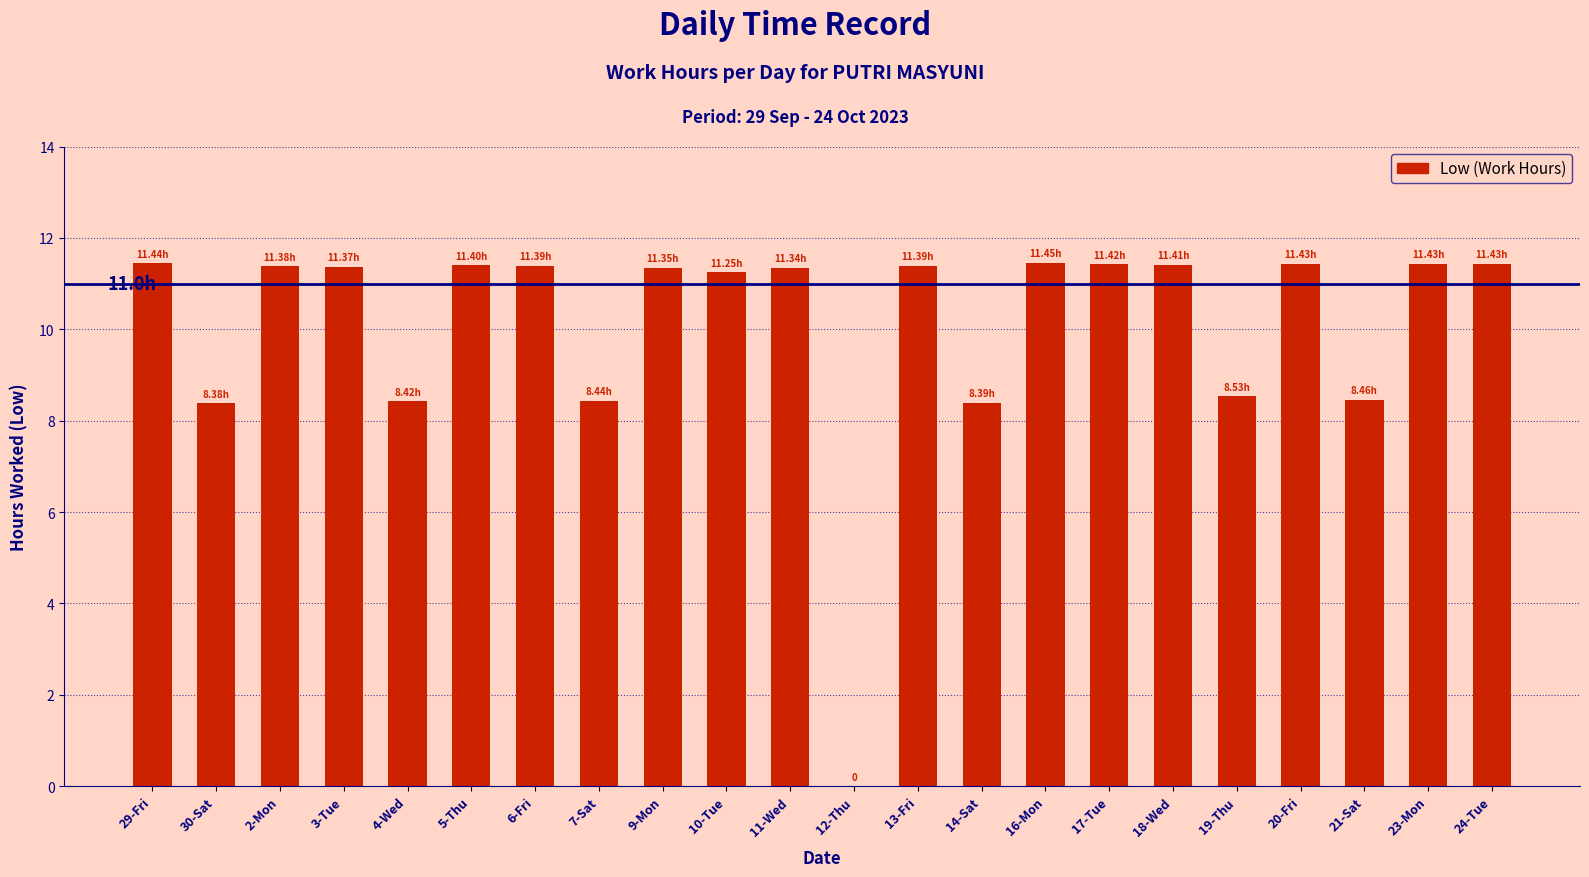

Approximately how many times larger is the value at 5-Thu compared to 7-Sat?

1.4